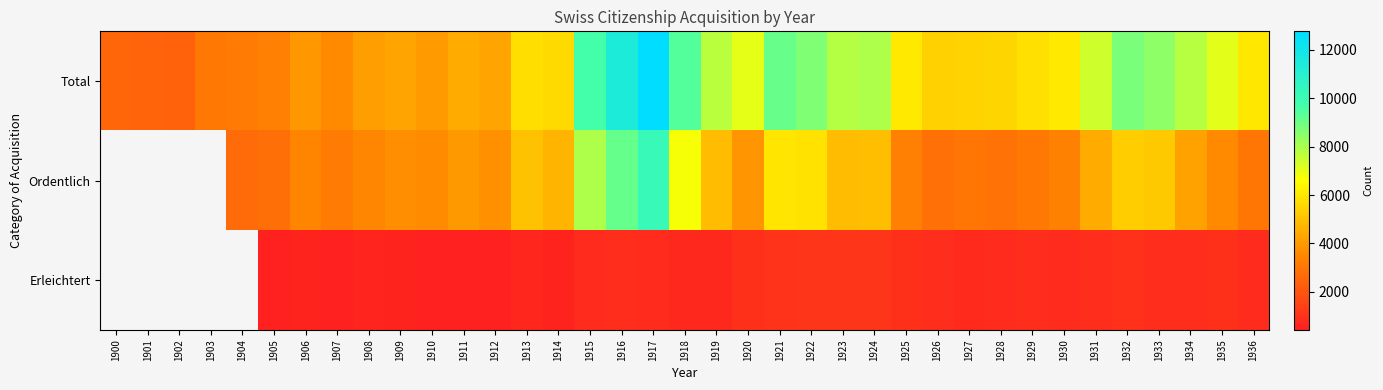

What is the total value across all series at 1931?

12691.0